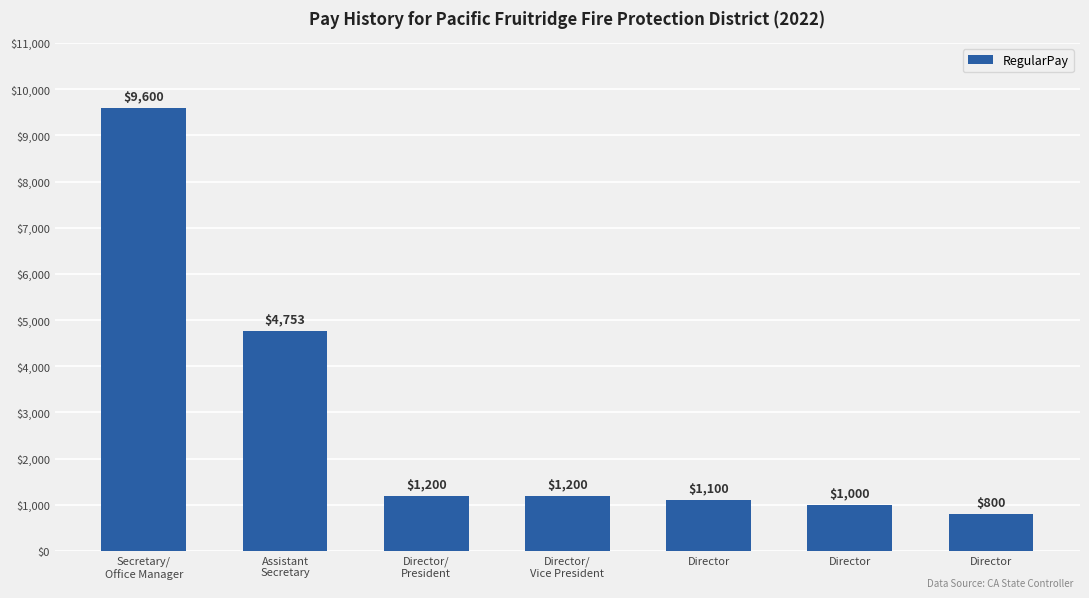

What is the difference between the maximum and minimum values?

8800